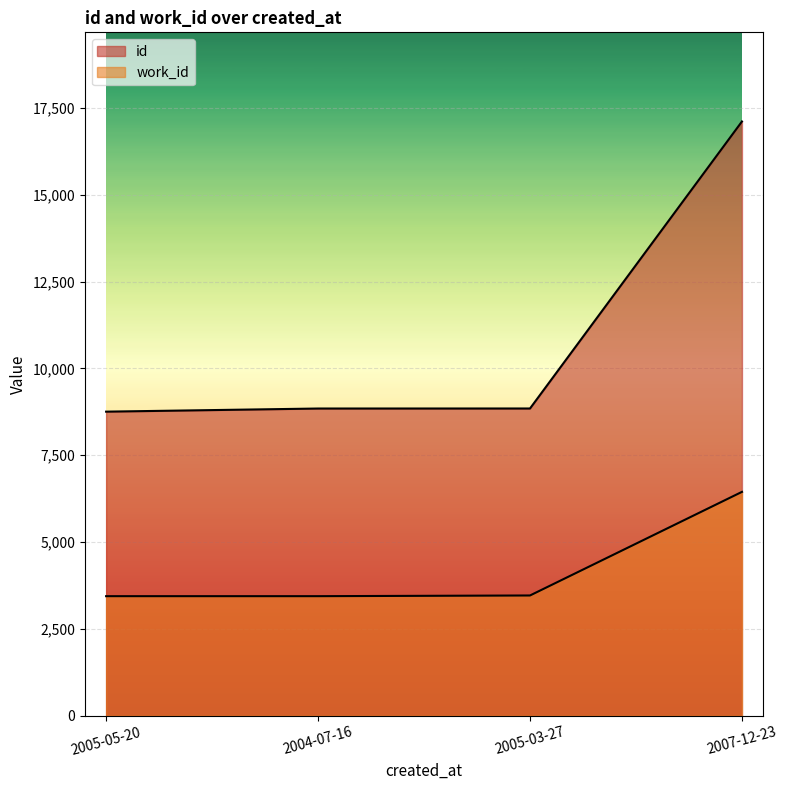

Reading right to left, extract all data points from this chart.

id: 17113	8847	8846	8756
work_id: 6446	3462	3442	3442